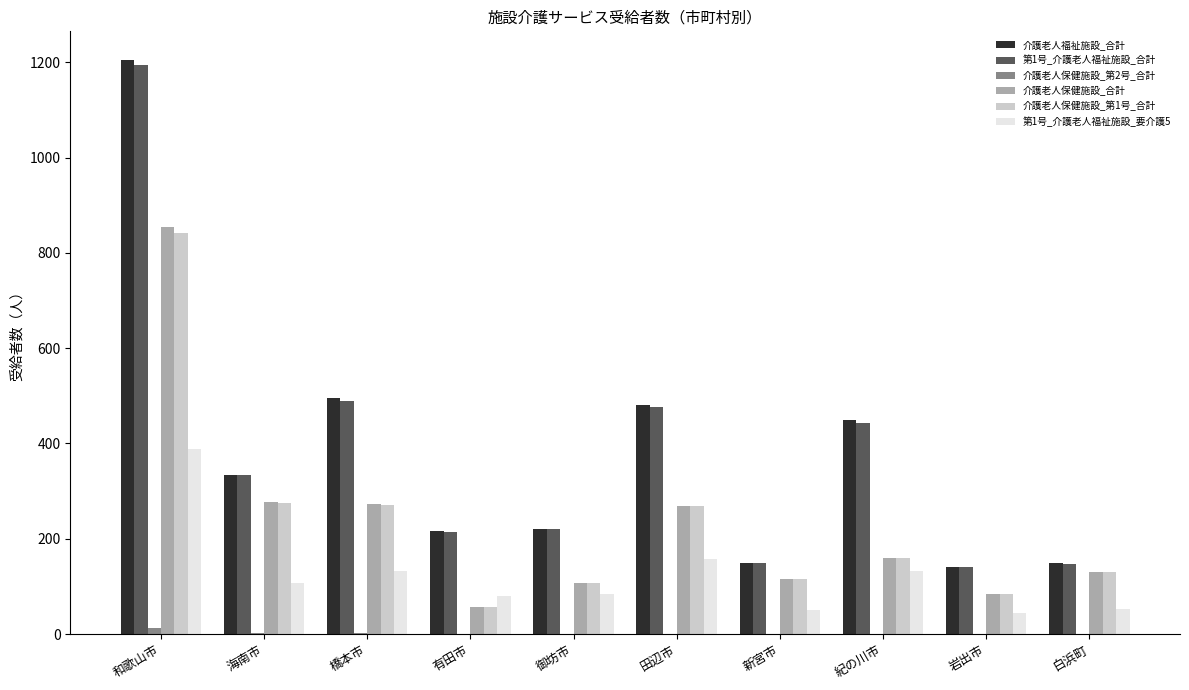

Is the value of 第1号_介護老人福祉施設_要介護5 at 海南市 greater than the value of 介護老人福祉施設_合計 at 田辺市?

No